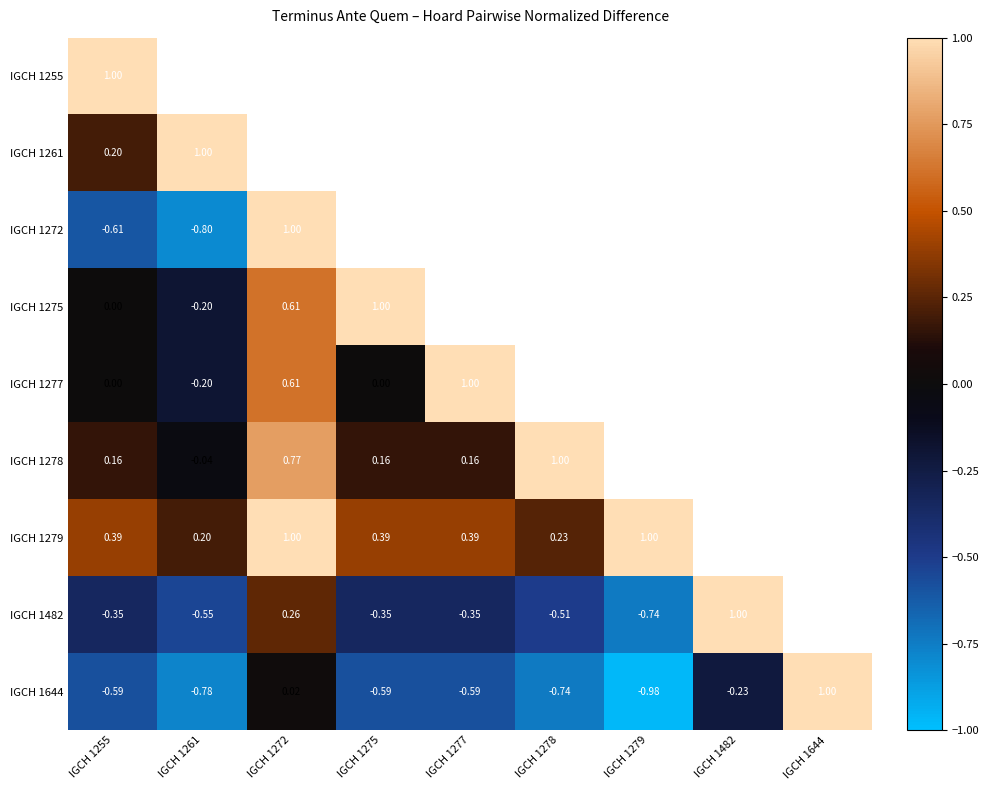

How many values in IGCH 1644 are above zero?

2